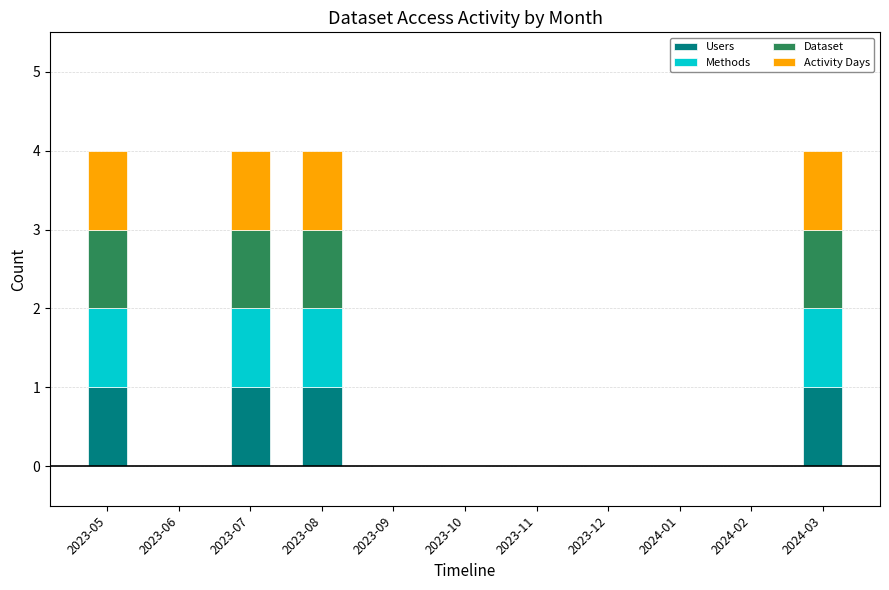

The value of Users at 2023-08 is 1. True or false?

True